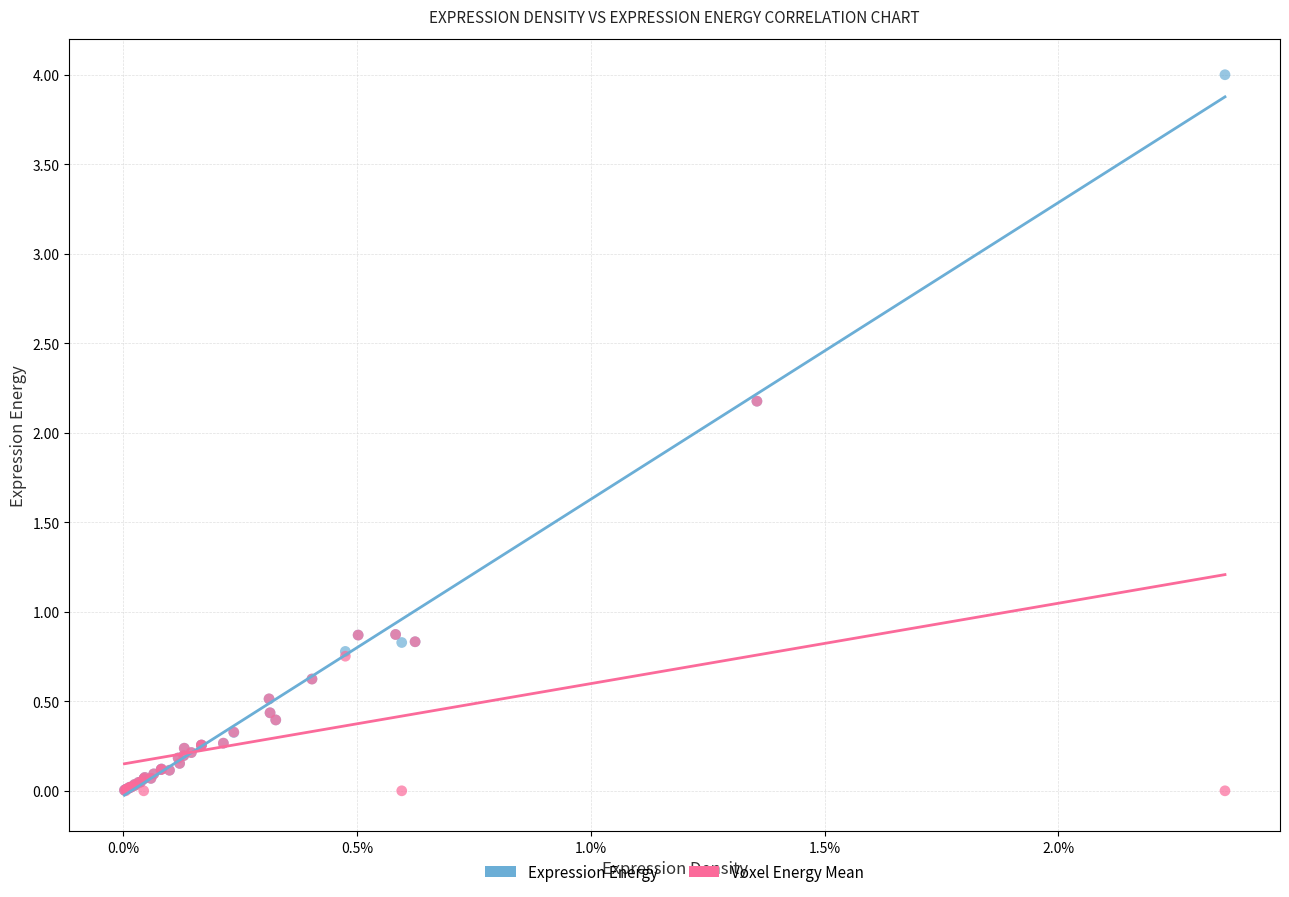

What are all the series names shown in the legend?

Expression Energy, Voxel Energy Mean